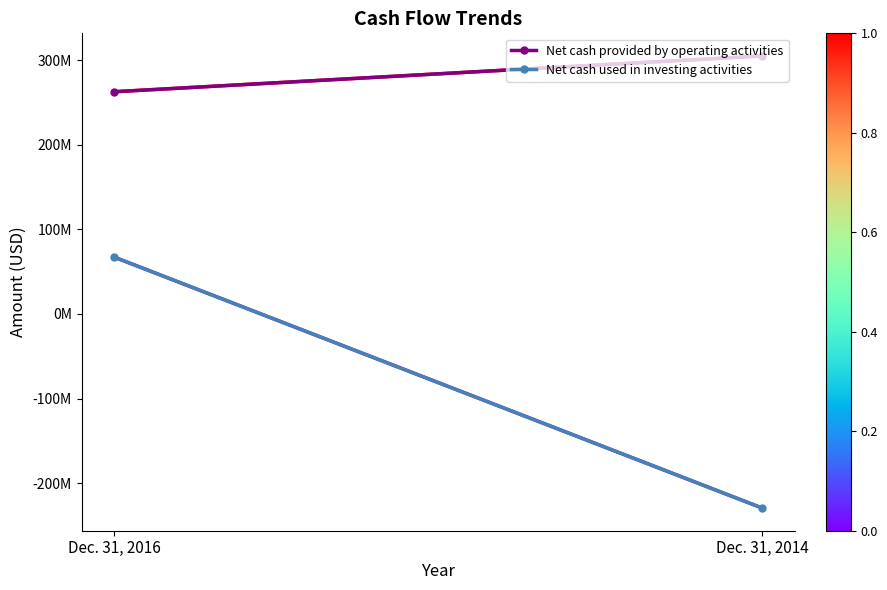

What is the minimum value shown in the chart?

-229456000